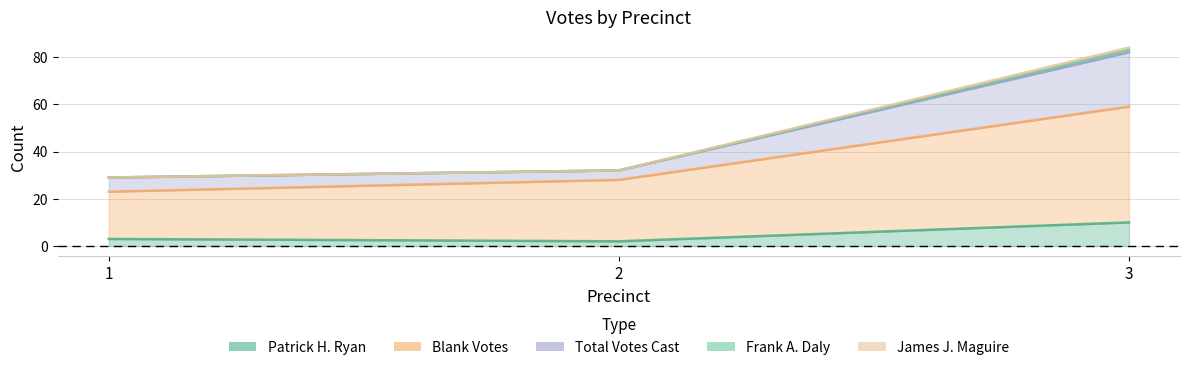

Which series has the largest total across all categories?

Total Votes Cast